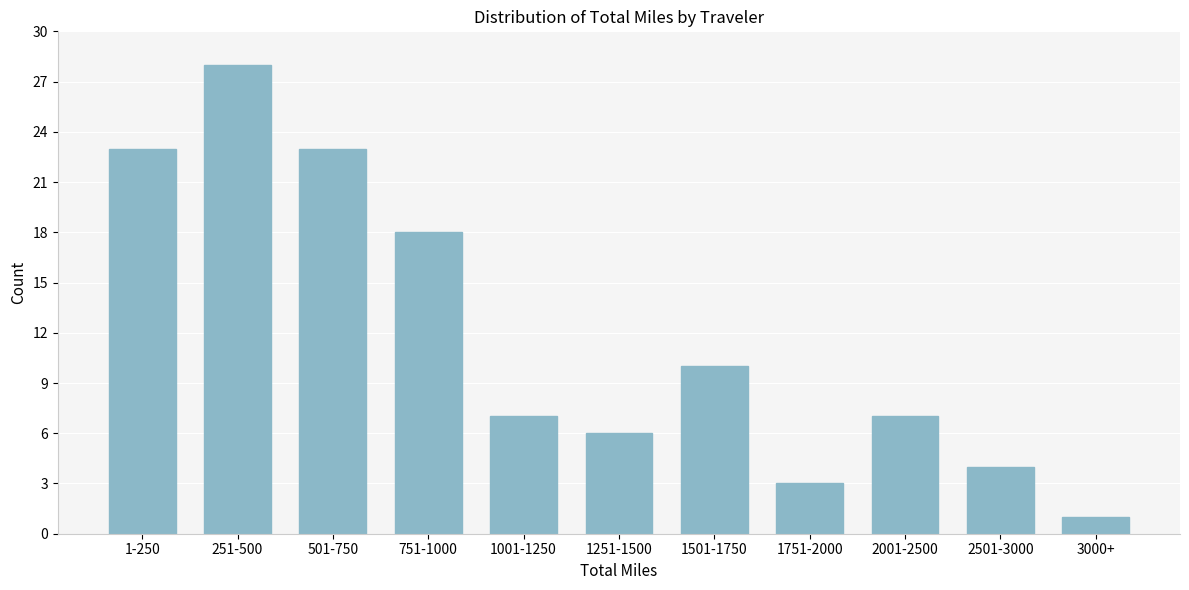

Reading right to left, transcribe all the data shown in this chart.

3000+=1	2501-3000=4	2001-2500=7	1751-2000=3	1501-1750=10	1251-1500=6	1001-1250=7	751-1000=18	501-750=23	251-500=28	1-250=23